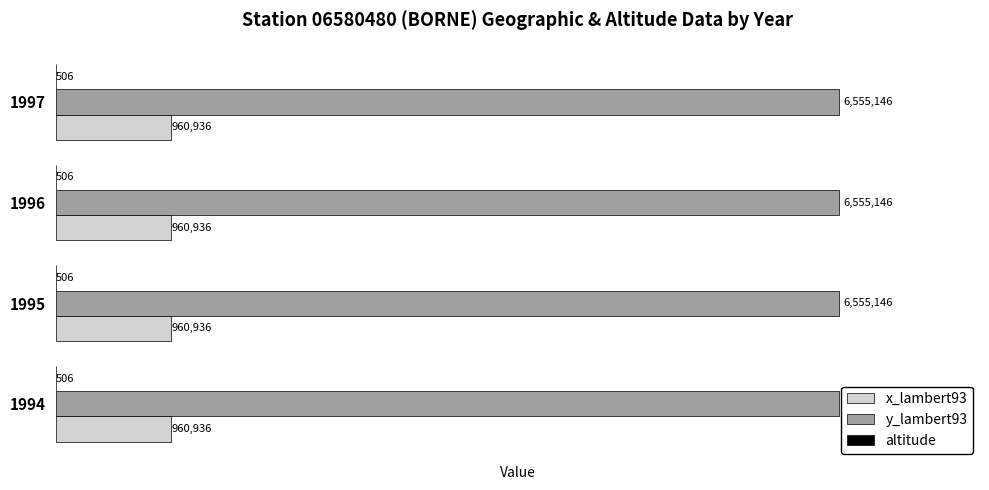

What is the sum of the x_lambert93 values at 1996 and 1995?

1921872